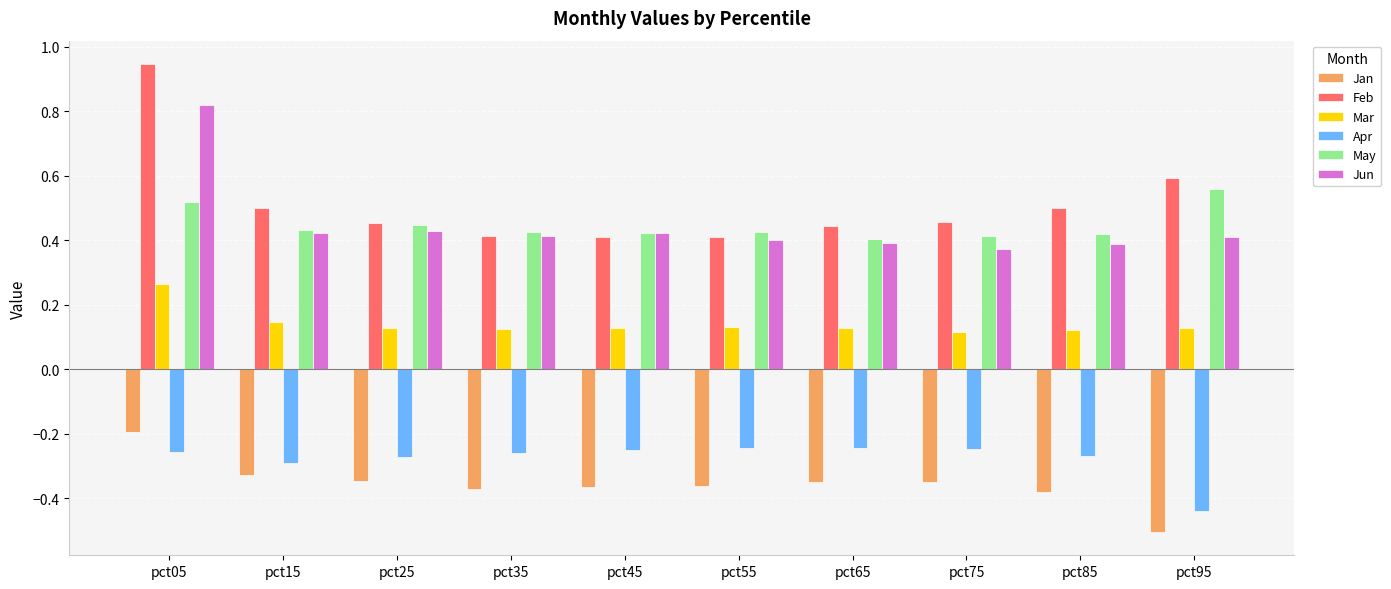

How many Jun values are between 0 and 1?

10